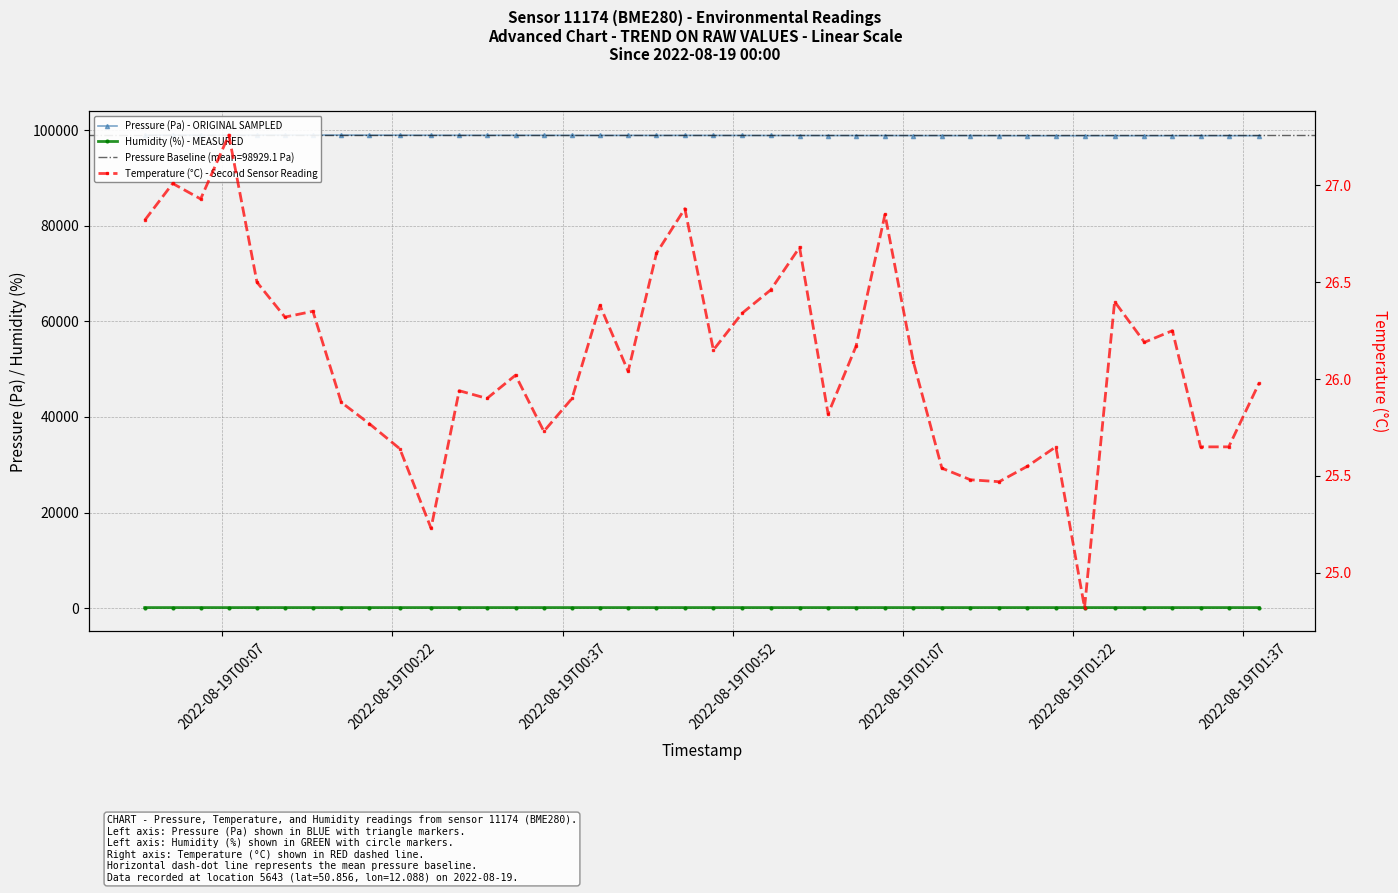

What is the minimum value for Pressure (Pa) - ORIGINAL SAMPLED?

98864.4